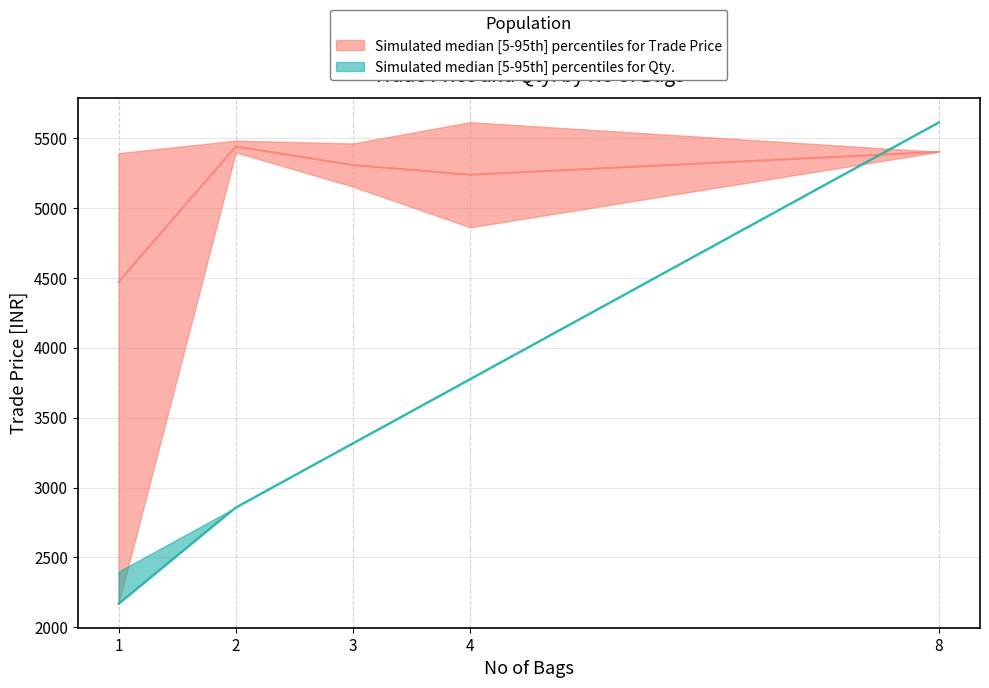

Rank the series at 1 from highest to lowest value.

Trade Price, Qty.